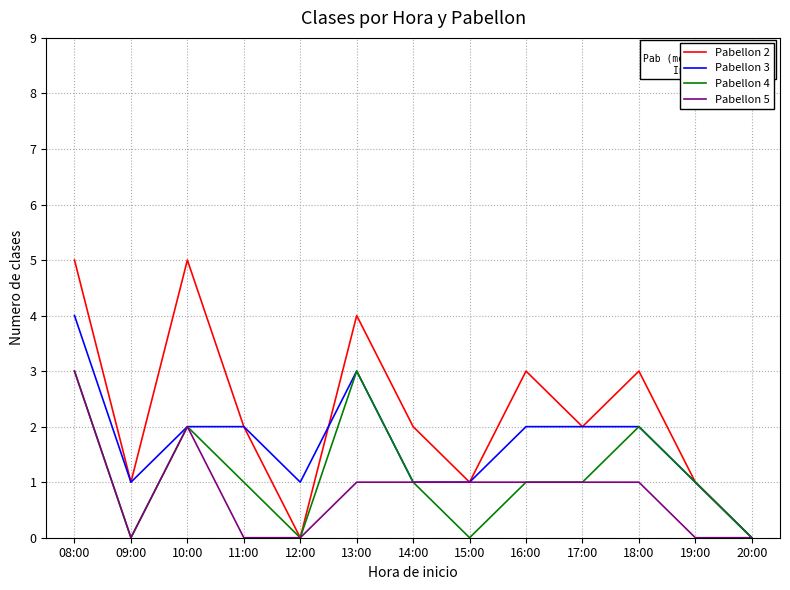

At which category does Pabellon 3 reach its first local valley?

09:00